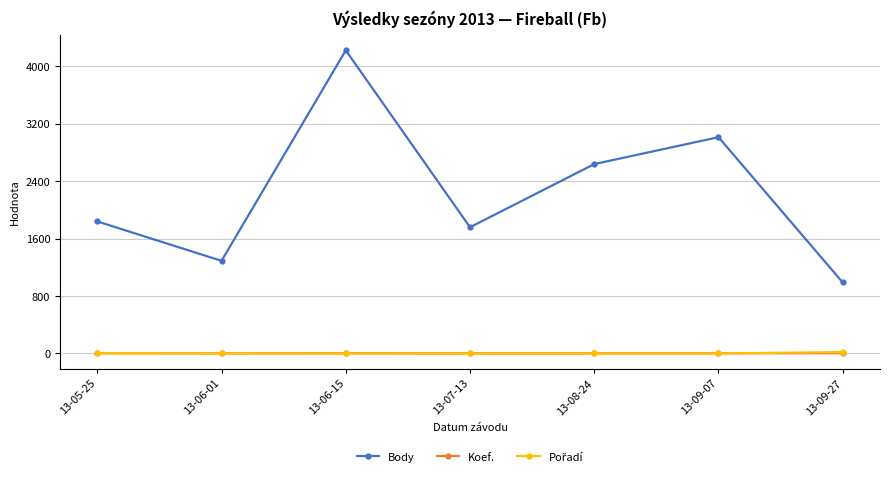

At which label does Body reach its peak?

13-06-15